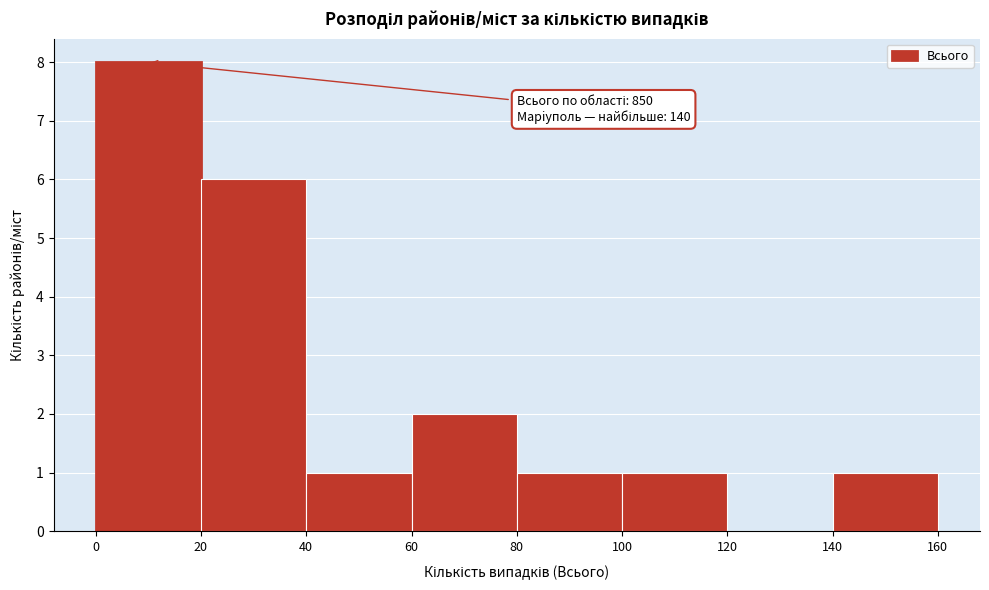

Which range on the x-axis has the tallest bar?

0 to 20